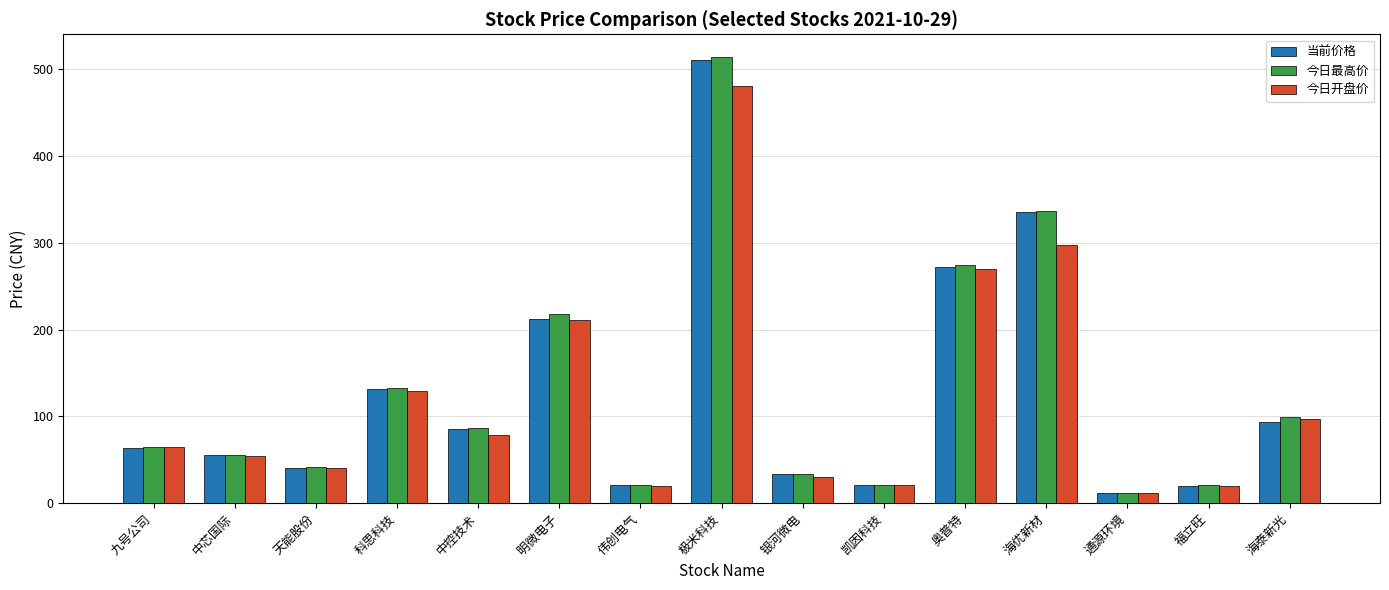

What is the label of the 15th bar from the left?

海泰新光